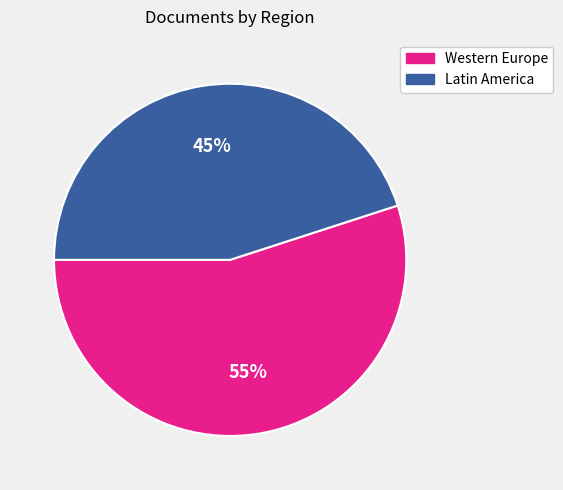

What is the smallest slice in the pie chart?

Latin America